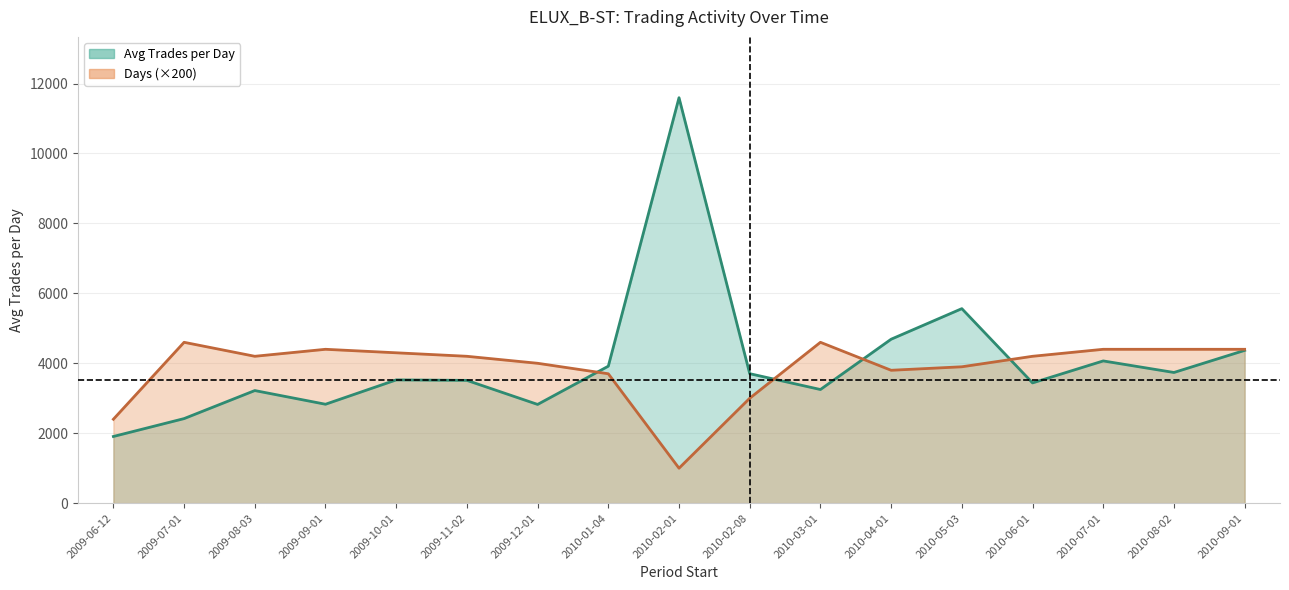

List the labels in order of Avg Trades per Day value, largest first.

2010-02-01, 2010-05-03, 2010-04-01, 2010-09-01, 2010-07-01, 2010-01-04, 2010-08-02, 2010-02-08, 2009-10-01, 2009-11-02, 2010-06-01, 2010-03-01, 2009-08-03, 2009-09-01, 2009-12-01, 2009-07-01, 2009-06-12